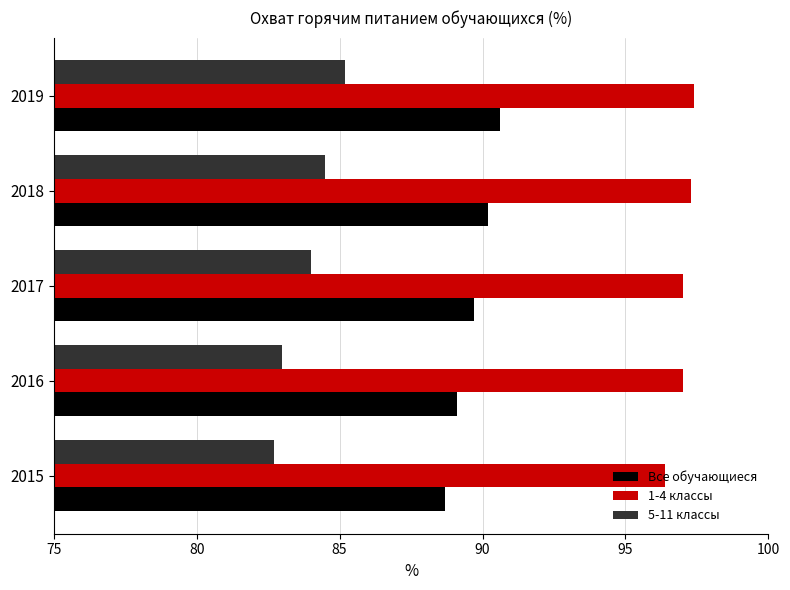

Rank the series at 2015 from lowest to highest value.

5-11 классы, Все обучающиеся, 1-4 классы